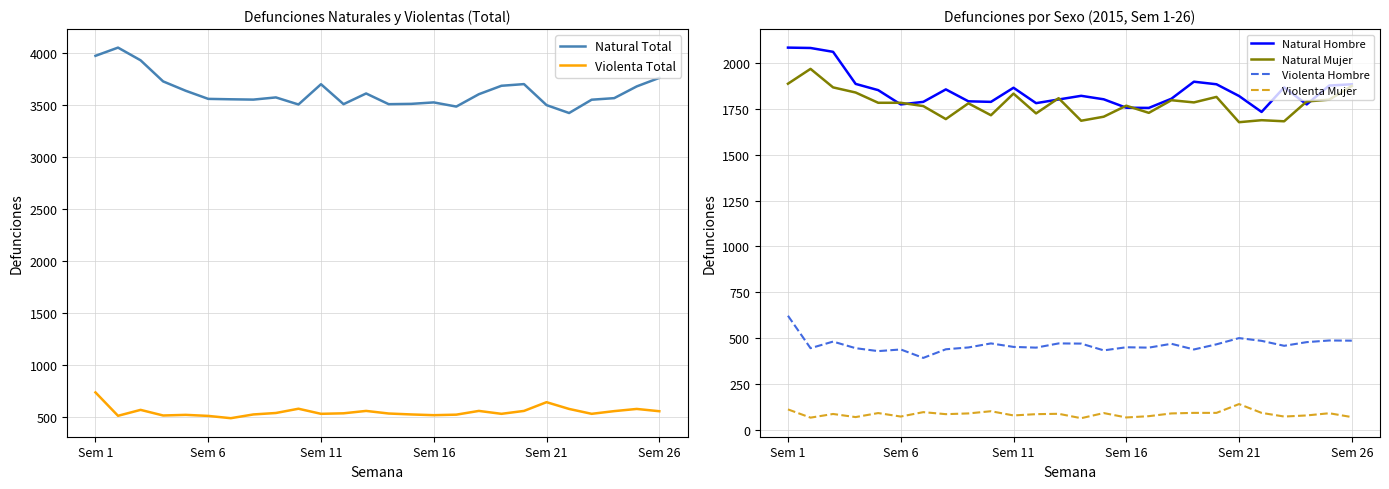

The value of Violenta Hombre at Sem 21 is 768. True or false?

False